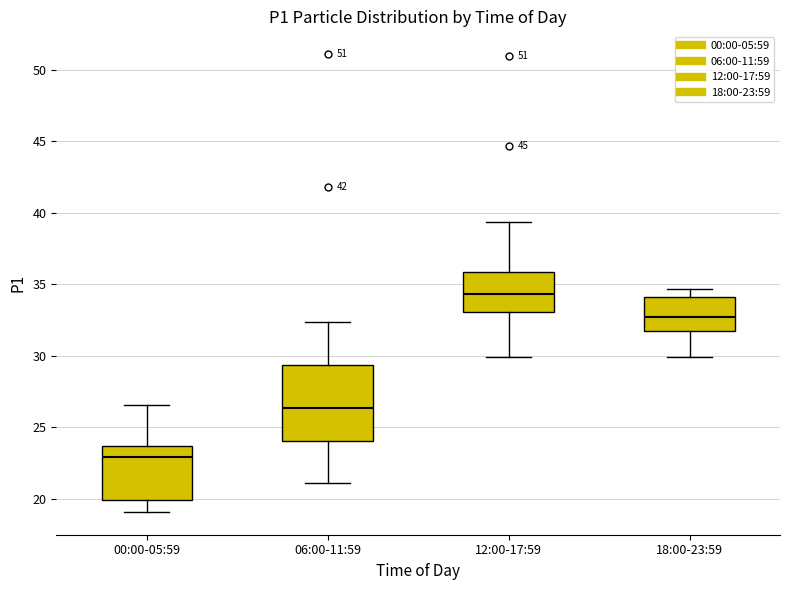

Where does the lower whisker of the box for 06:00-11:59 end on the y-axis? The values are not printed on the chart, so give them approximately, as read against the axis.

21.0